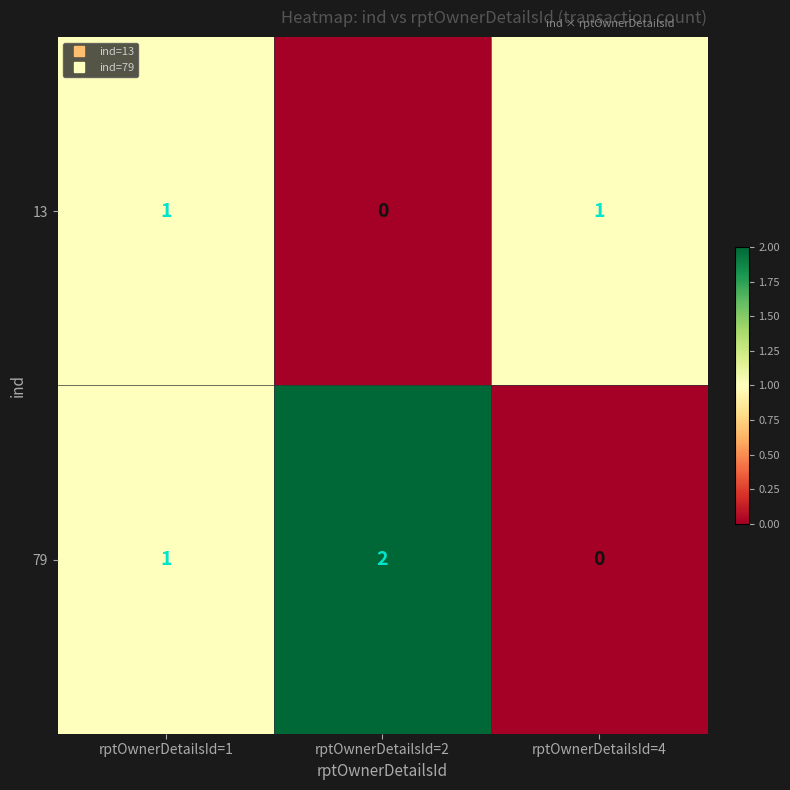

Reading right to left, extract all data points from this chart.

13: 1	0	1
79: 0	2	1